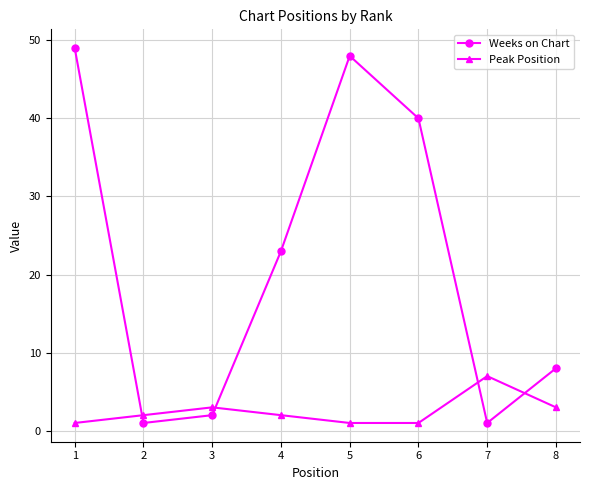

How many intersections are there between Weeks on Chart and Peak Position?

4